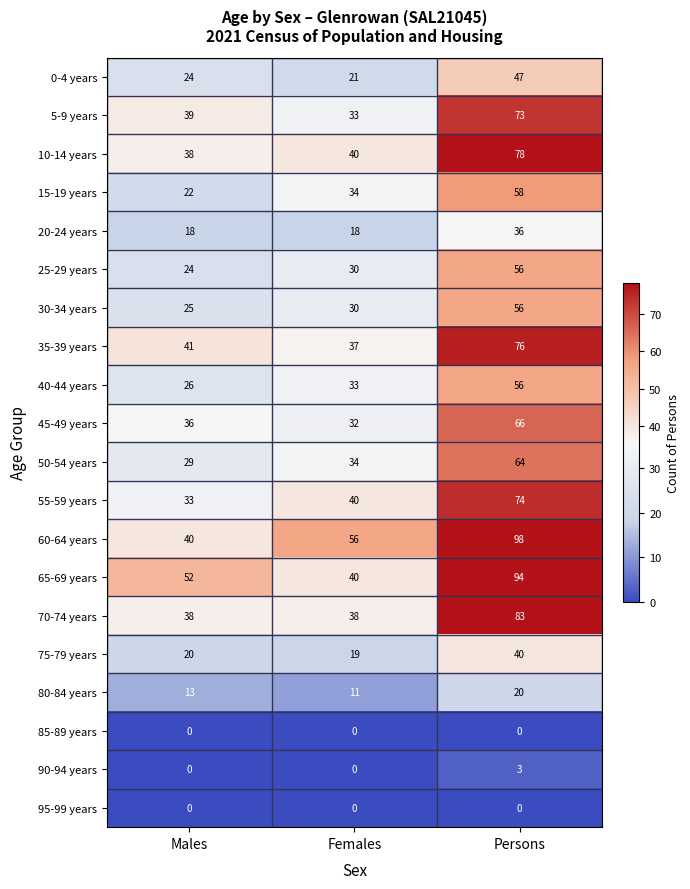

True or false: 75-79 years has a value of 19 at Females.

True